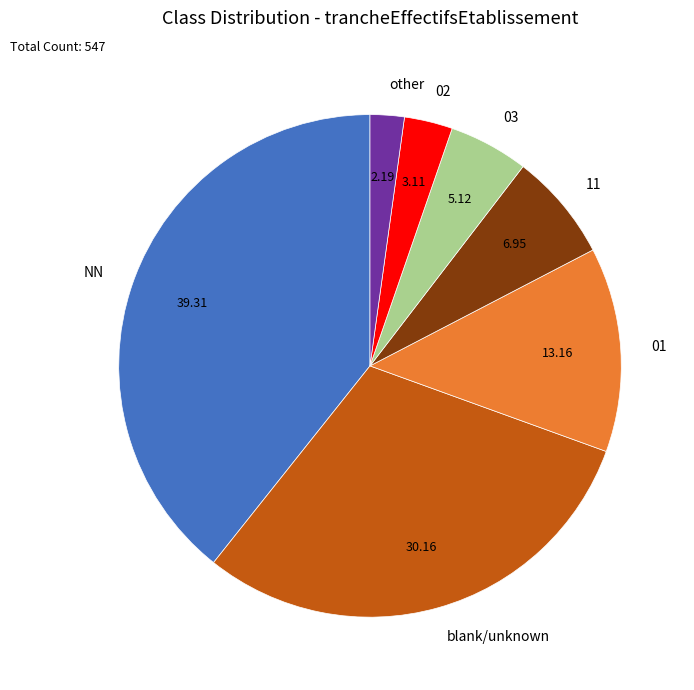

Rank the categories by value from lowest to highest.

other, 02, 03, 11, 01, blank/unknown, NN